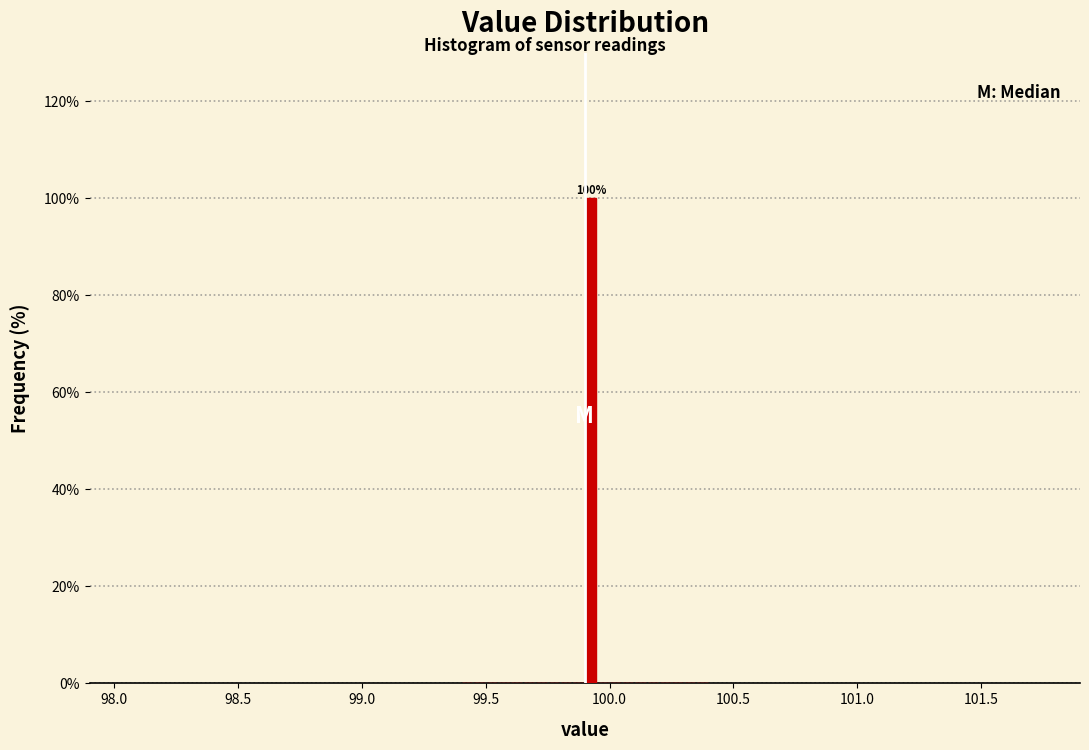

Read against the x-axis, roughly where is the centre of the tallest bar?

99.95